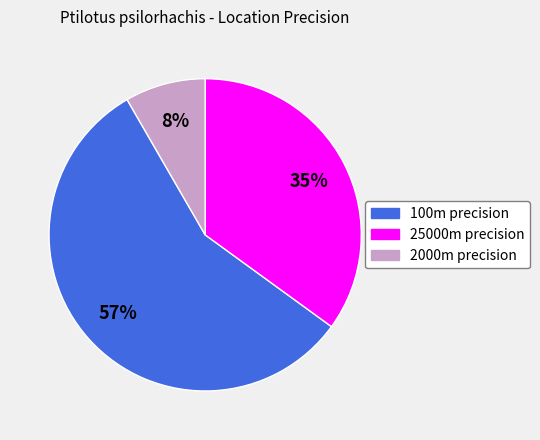

To the nearest percent, what is the average slice percentage?

33%